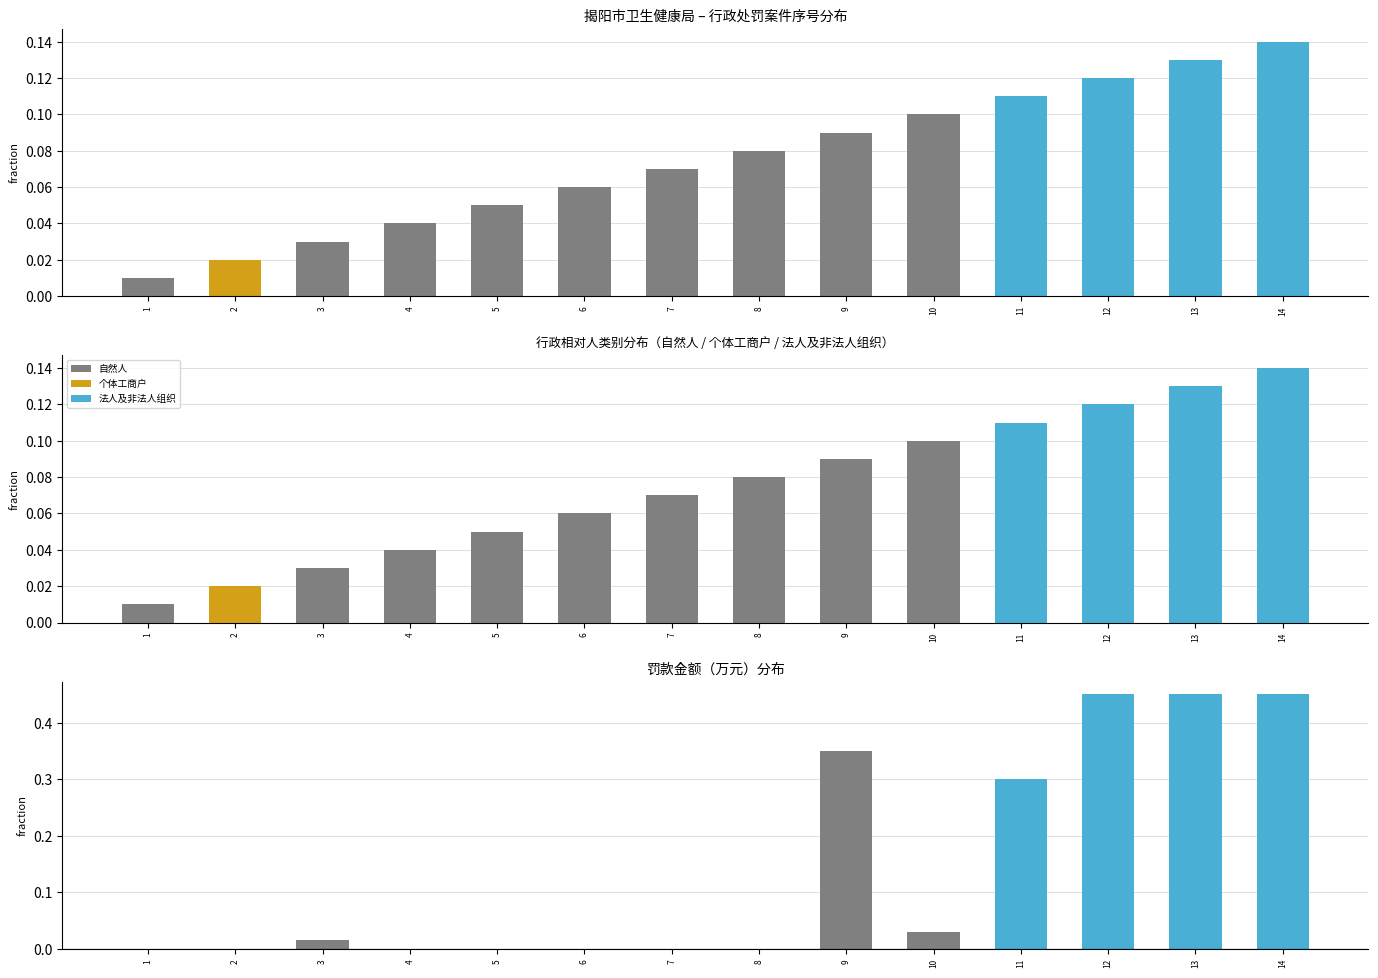

What is the sum of all 自然人 values?

0.5